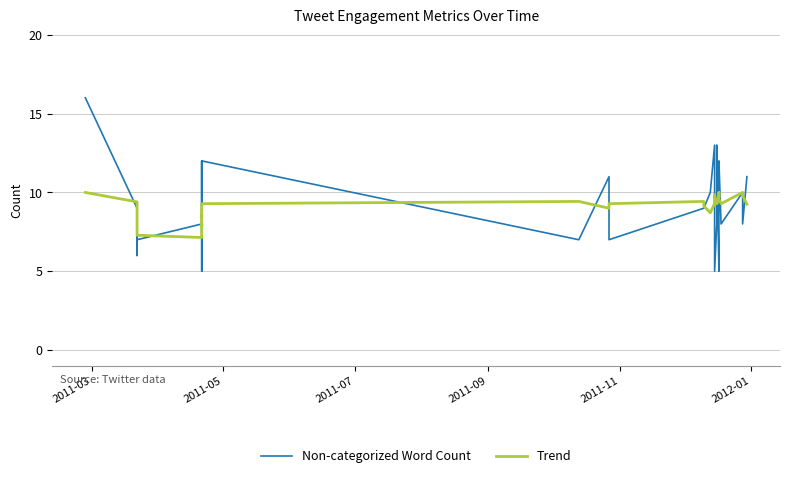

At which label does Trend reach its peak?

2011-03